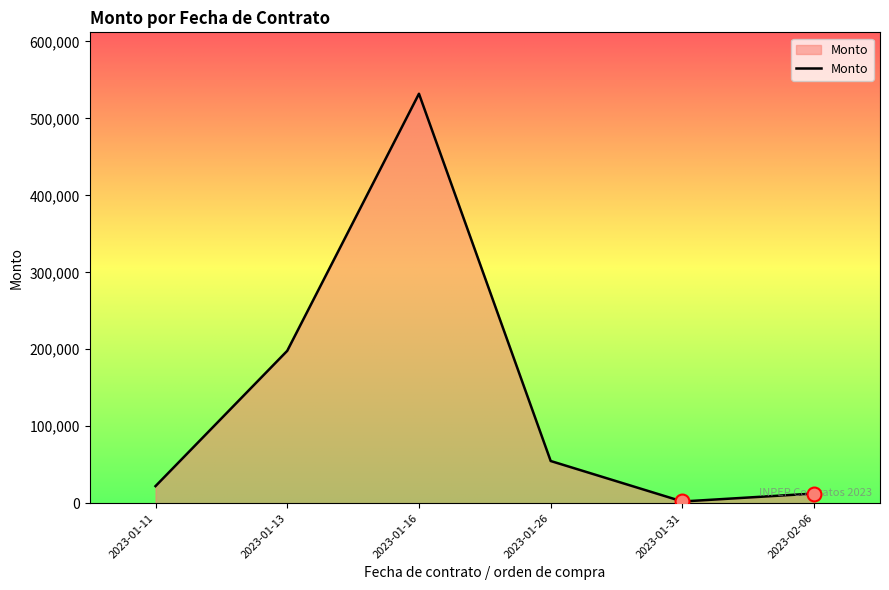

What is the change in value from 2023-01-16 to 2023-01-31?

-529872.6